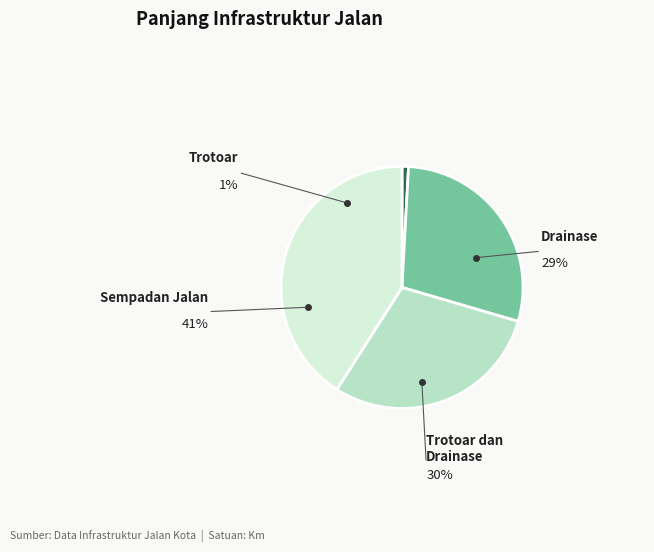

To the nearest percent, what is the average slice percentage?

25%